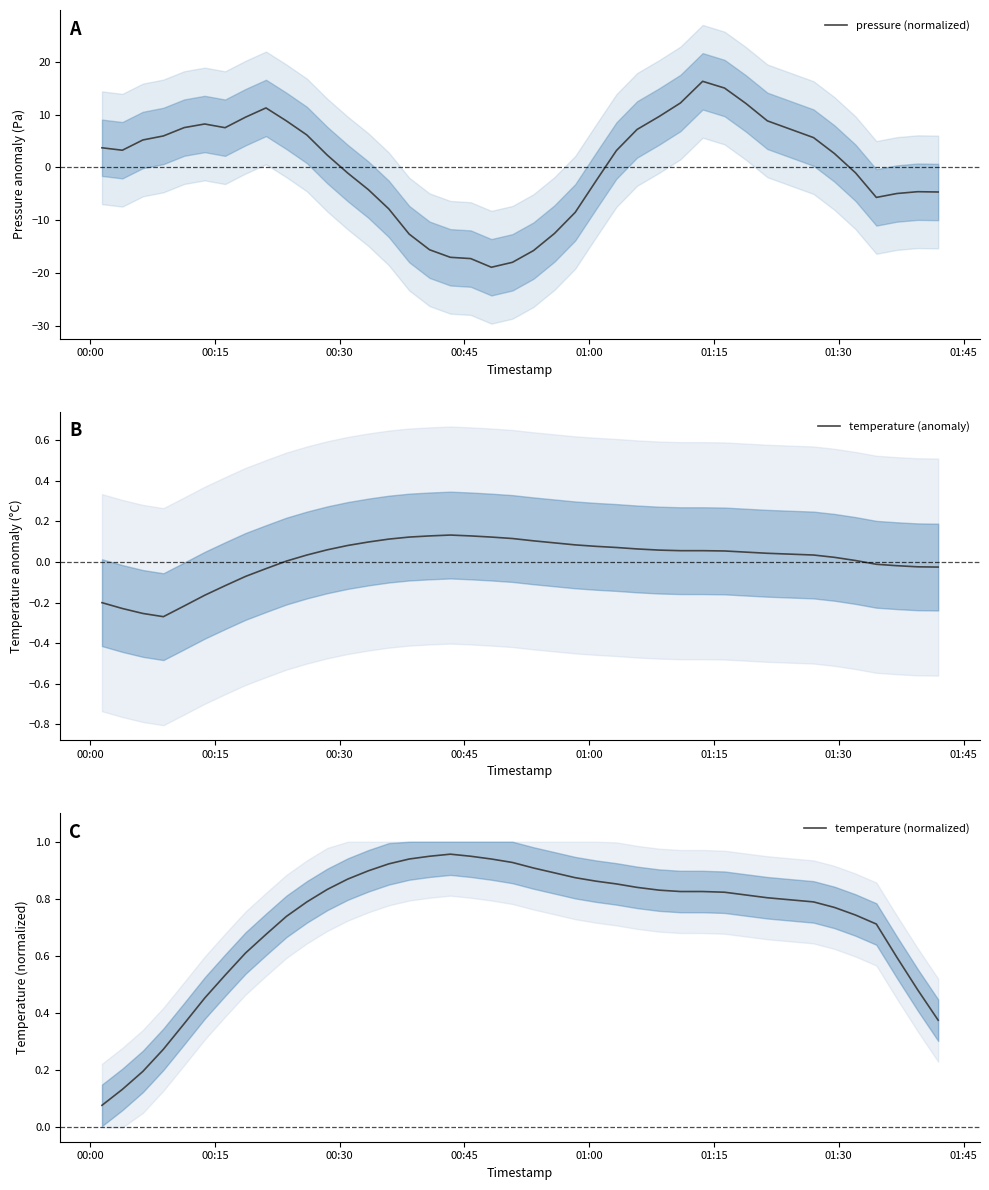

How many lines are shown in the chart?

3